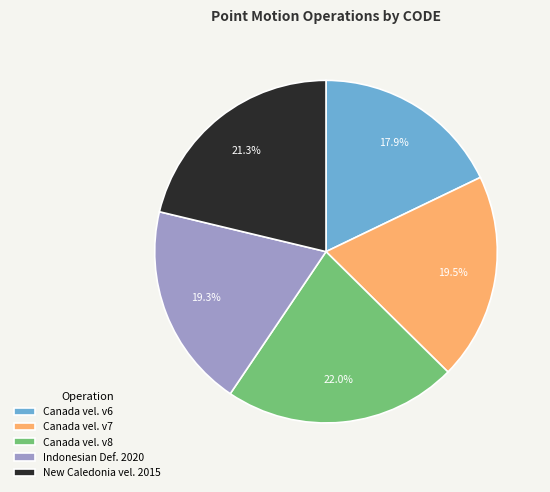

Which slice is the smallest?

Canada vel. v6